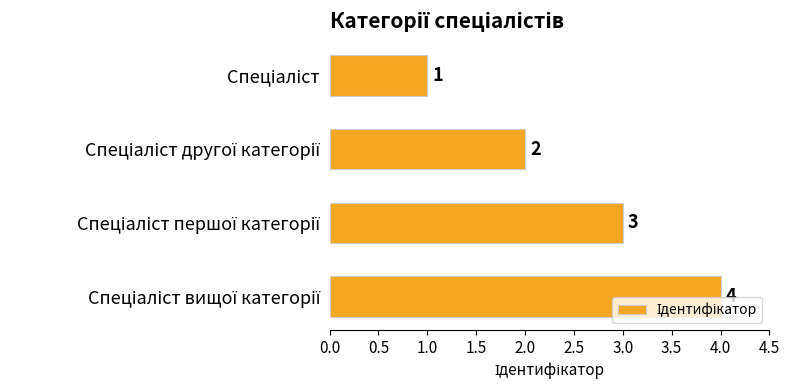

How many values are between 2 and 4?

3